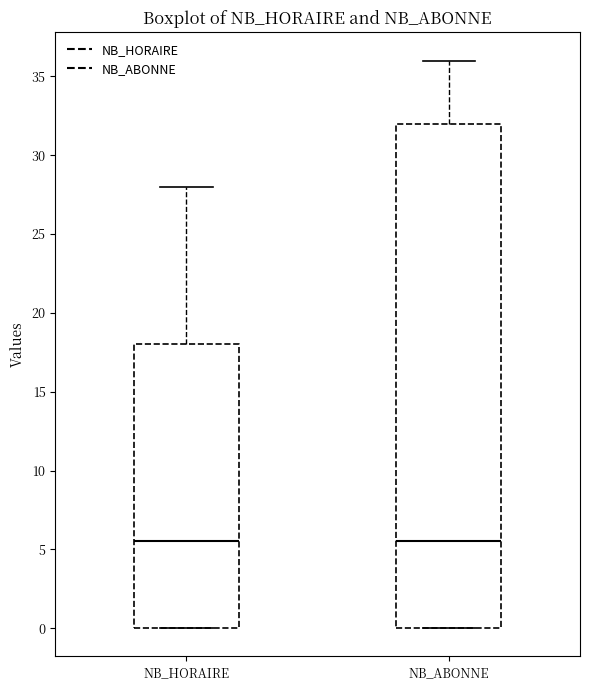

Where does the upper whisker of the box for NB_ABONNE end on the y-axis? The values are not printed on the chart, so give them approximately, as read against the axis.

36.0